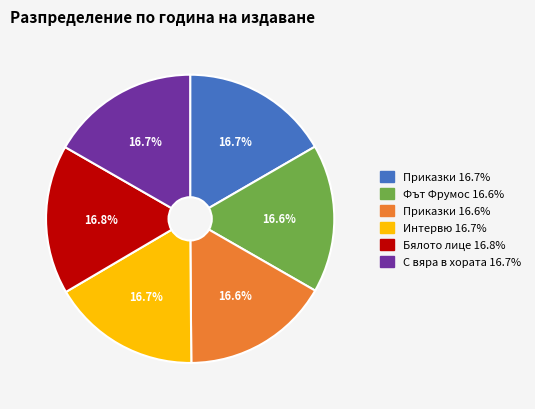

Approximately how many times larger is the value at Бялото лице 16.8% compared to Фът Фрумос 16.6%?

1.0